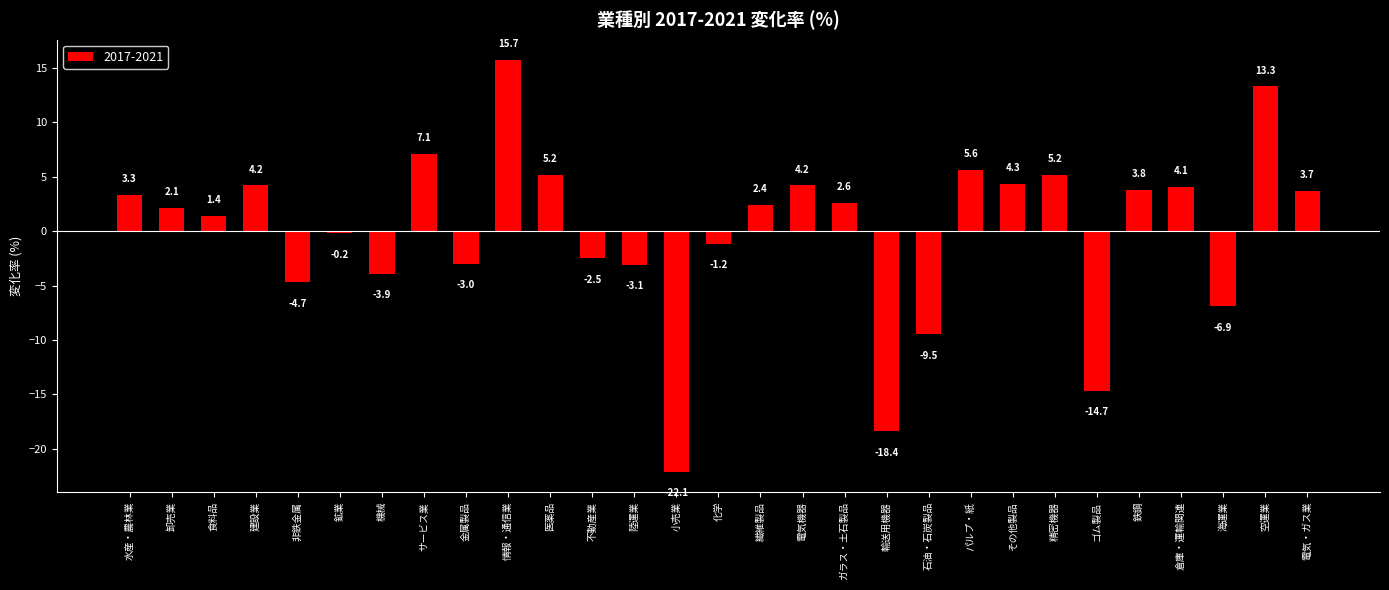

How many bars are there in total?

29